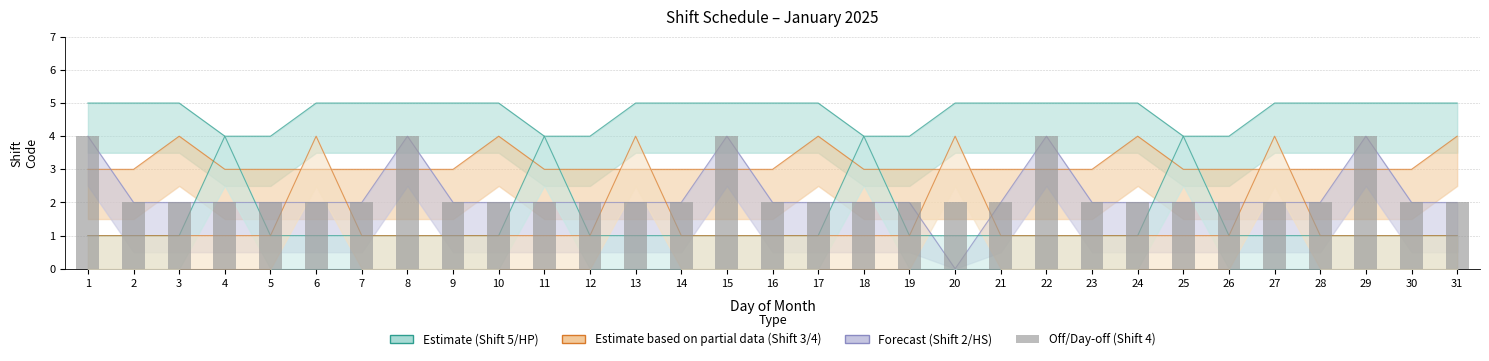

What is the average value?

2